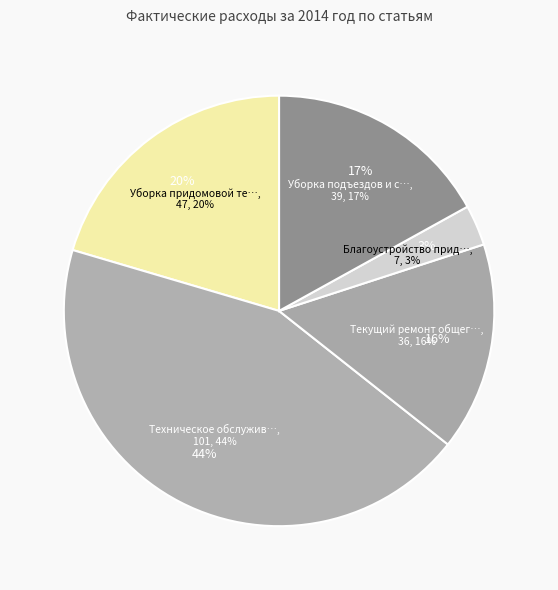

Which category has the biggest portion of the pie?

Техническое обслуживание общего имущества